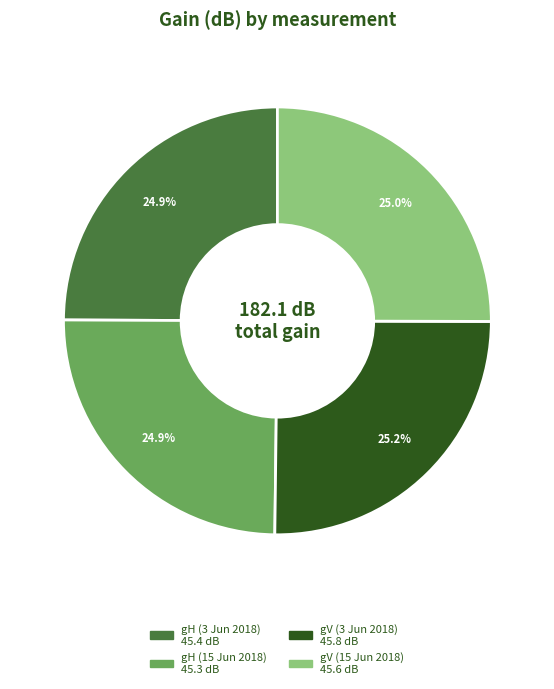

Is there a majority slice in this chart?

No